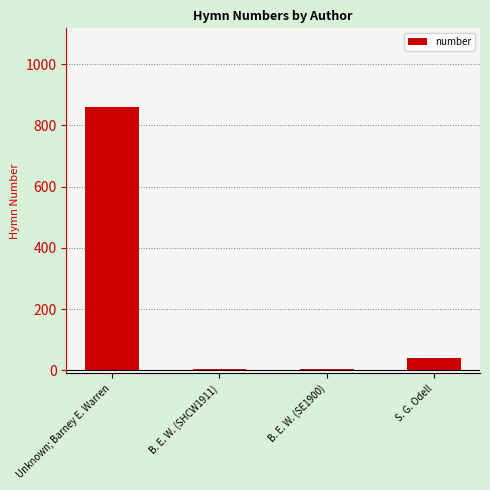

Approximately how many times larger is the value at Unknown; Barney E. Warren compared to B. E. W. (SE1900)?

171.8